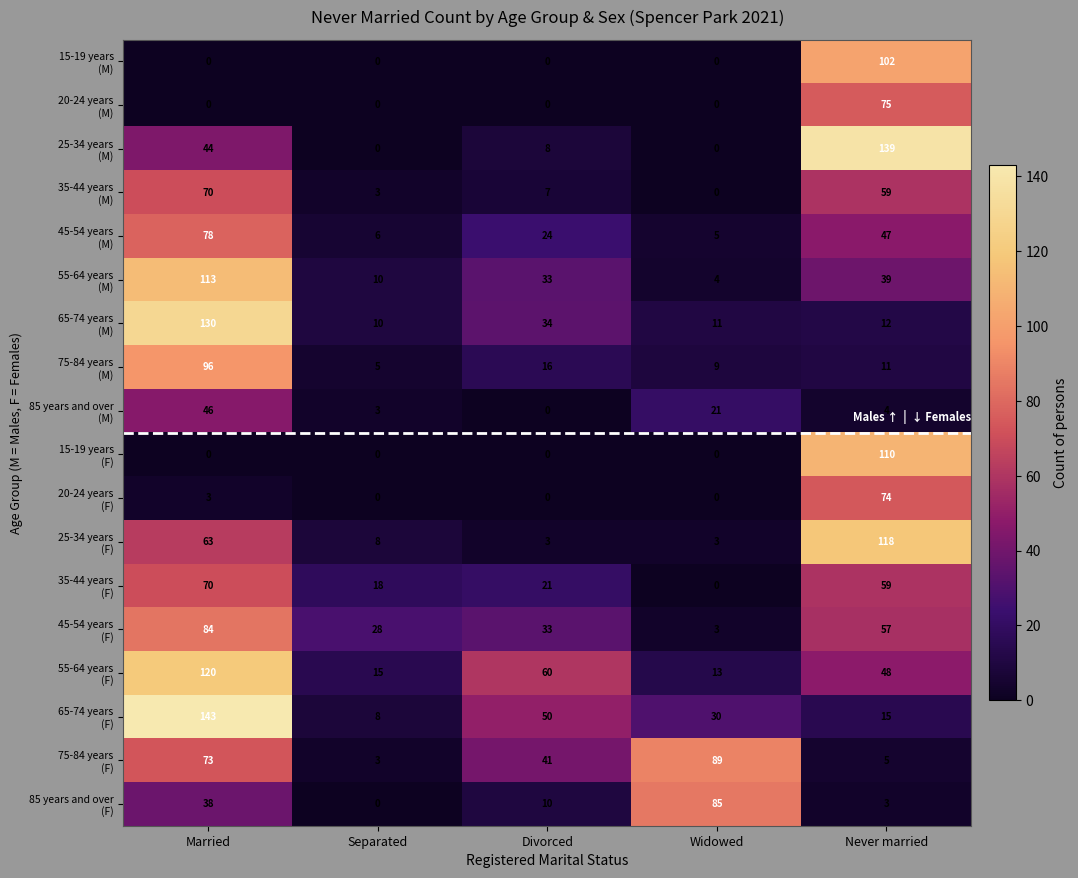

How many distinct data groups are displayed?

18